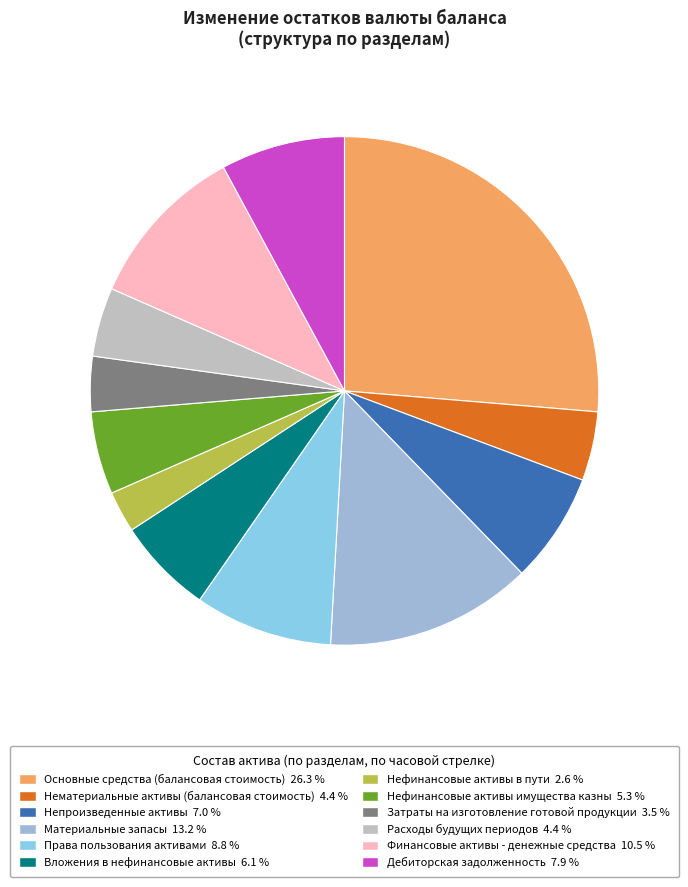

What percentage is the Основные средства (балансовая стоимость) slice, to the nearest percent?

26%